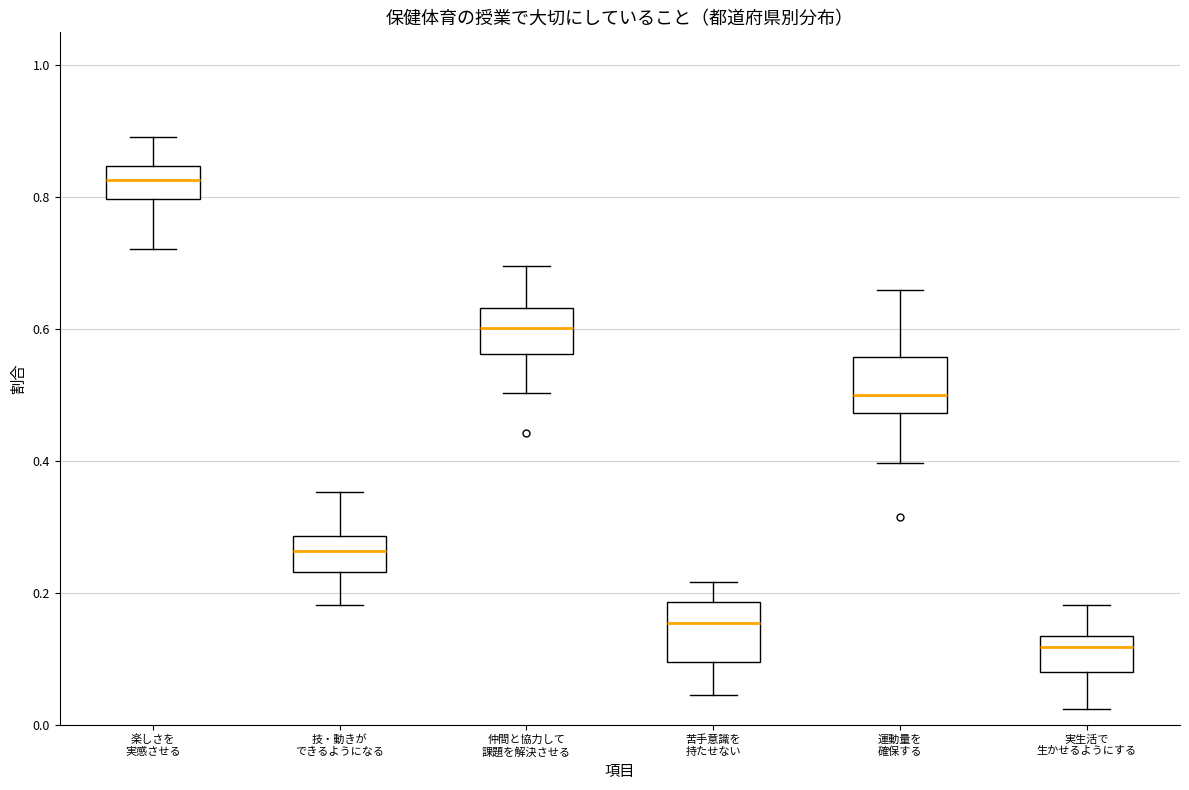

Reading left to right, read every box against the y-axis: the position of its median line, the range the box covers, and the ends of its whiskers. The values are not printed on the chart, so give them approximately, as read against the axis.

楽しさを 実感させる: median 0.82, box 0.80 to 0.84, whiskers 0.72 to 0.90
技・動きが できるようになる: median 0.26, box 0.24 to 0.28, whiskers 0.18 to 0.36
仲間と協力して 課題を解決させる: median 0.60, box 0.56 to 0.64, whiskers 0.50 to 0.70
苦手意識を 持たせない: median 0.16, box 0.10 to 0.18, whiskers 0.04 to 0.22
運動量を 確保する: median 0.50, box 0.48 to 0.56, whiskers 0.40 to 0.66
実生活で 生かせるようにする: median 0.12, box 0.08 to 0.14, whiskers 0.02 to 0.18